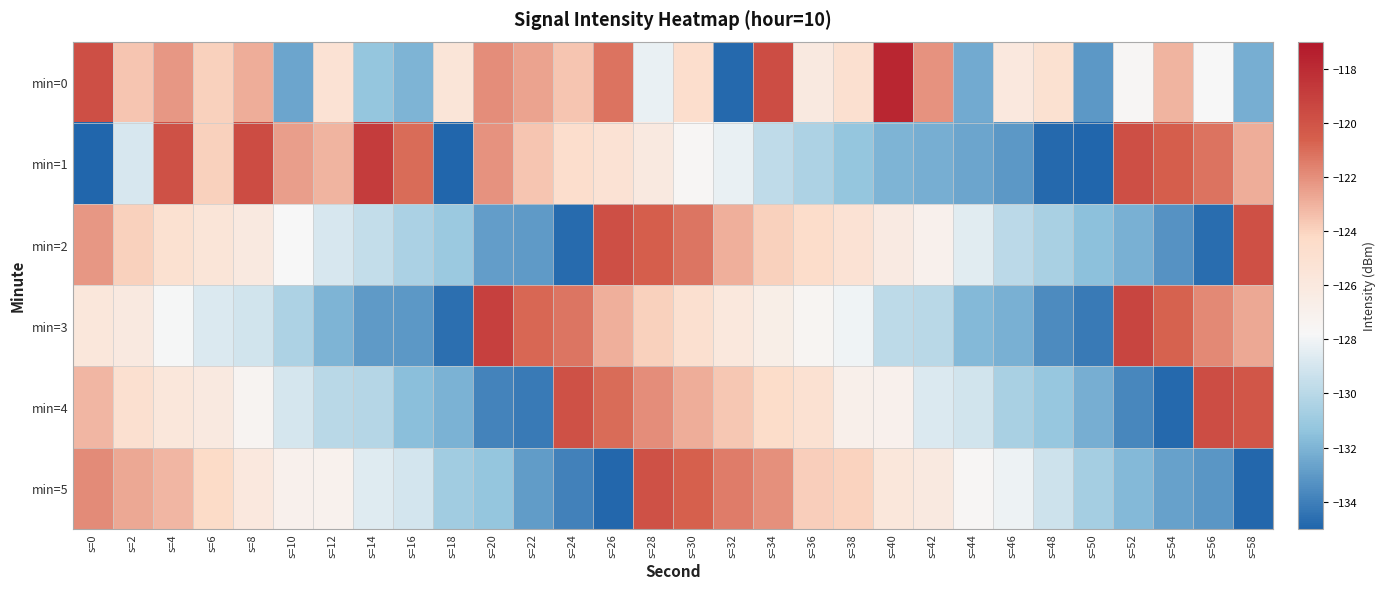

Count the number of data series in this chart.

6